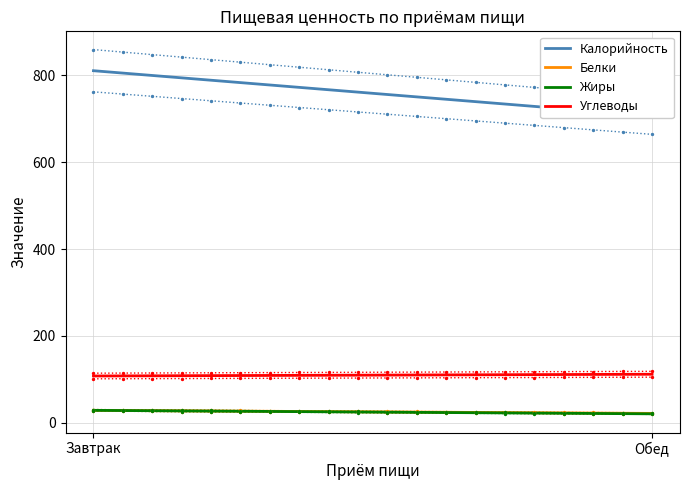

At how many categories does at least one series exceed 174?

2